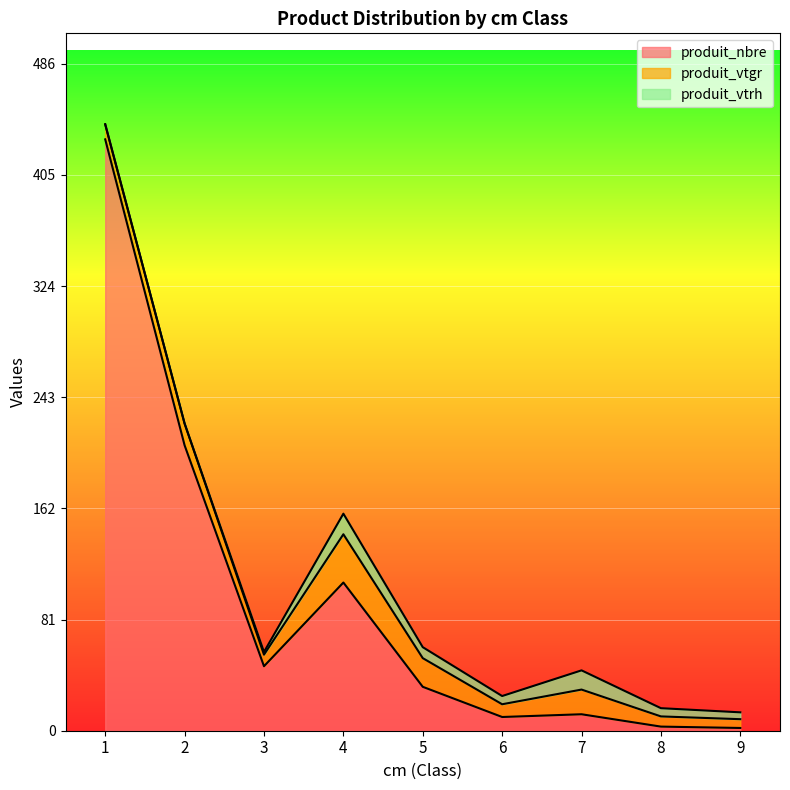

Where is produit_nbre nearest to the value 216?

2